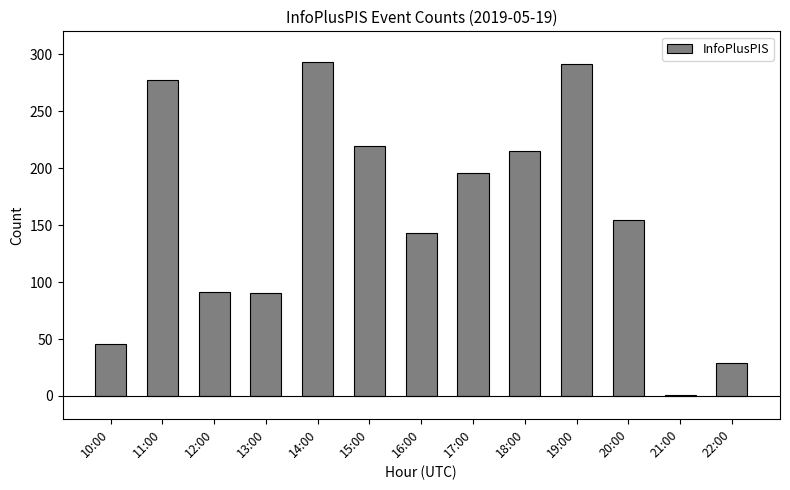

What is the sum of all values?

2045